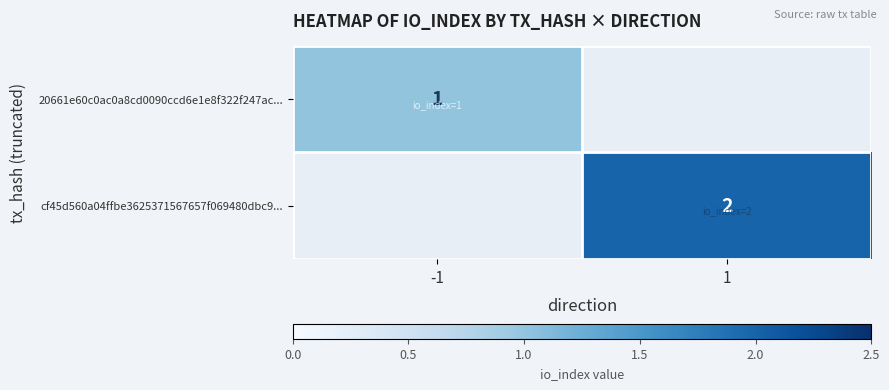

The value of cf45d560a04ffbe3625371567657f069480dbc9... at 1 is 2. True or false?

True